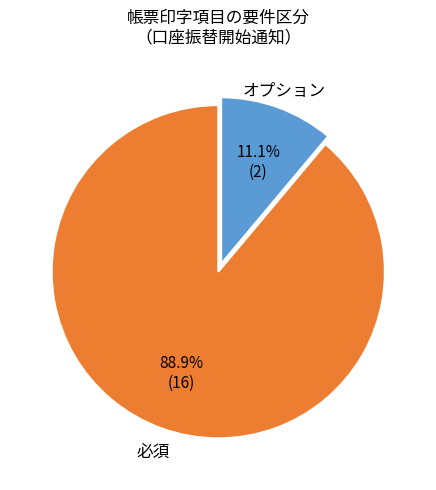

How many segments does this pie chart have?

2